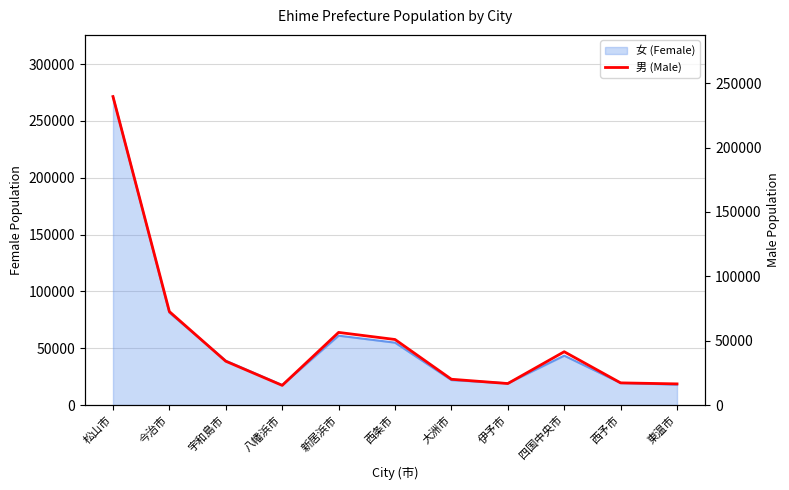

What is the change in value from 松山市 to 新居浜市?

-183236